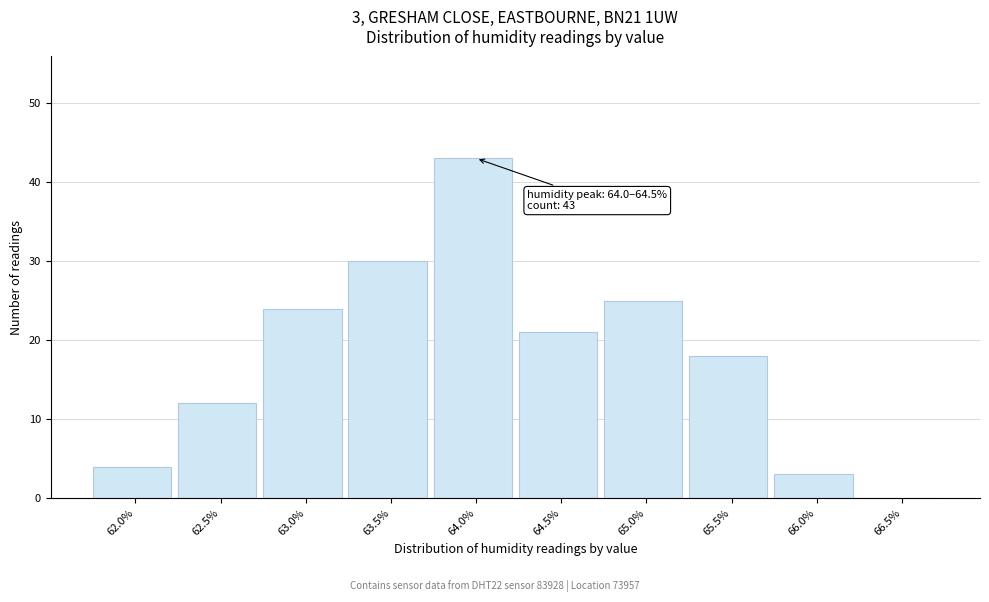

Reading left to right, list all the values displayed in this chart.

62.0%=4	62.5%=12	63.0%=24	63.5%=30	64.0%=43	64.5%=21	65.0%=25	65.5%=18	66.0%=3	66.5%=0